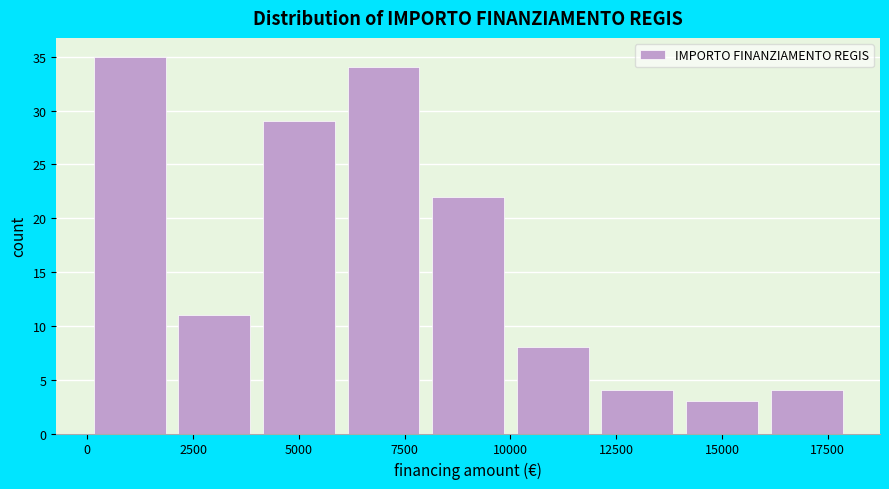

Reading left to right, list every bar in this chart as the range it spans on the x-axis followed by its height. The values are not printed on the chart, so give them approximately, as read against the axis.

0 to 2000: 35
2000 to 4000: 11
4000 to 6000: 29
6000 to 8000: 34
8000 to 10000: 22
10000 to 12000: 8
12000 to 14000: 4
14000 to 16000: 3
16000 to 18000: 4